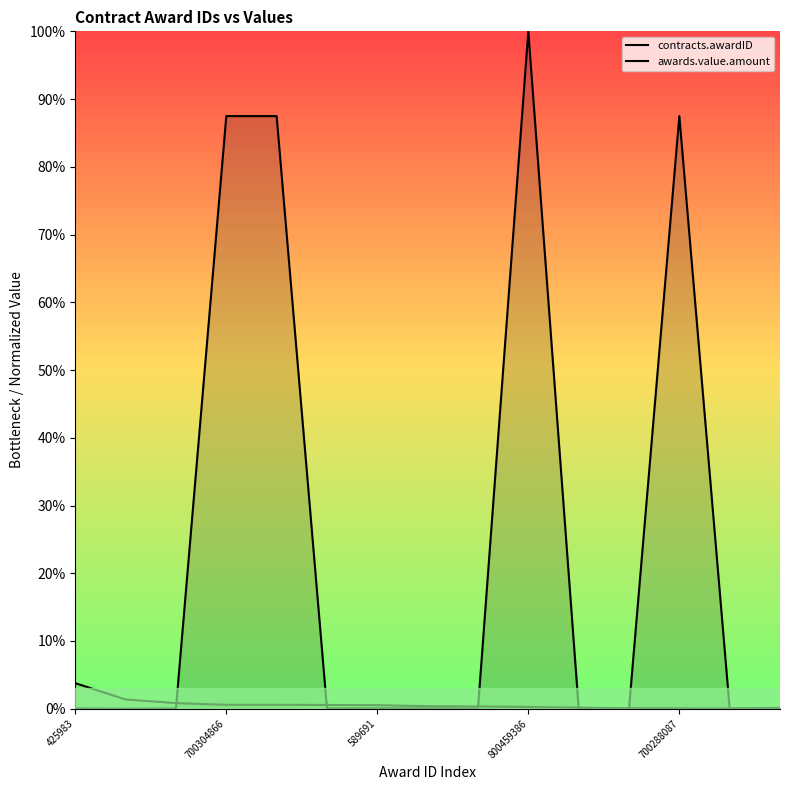

What is the average value of the contracts.awardID series?

0.2